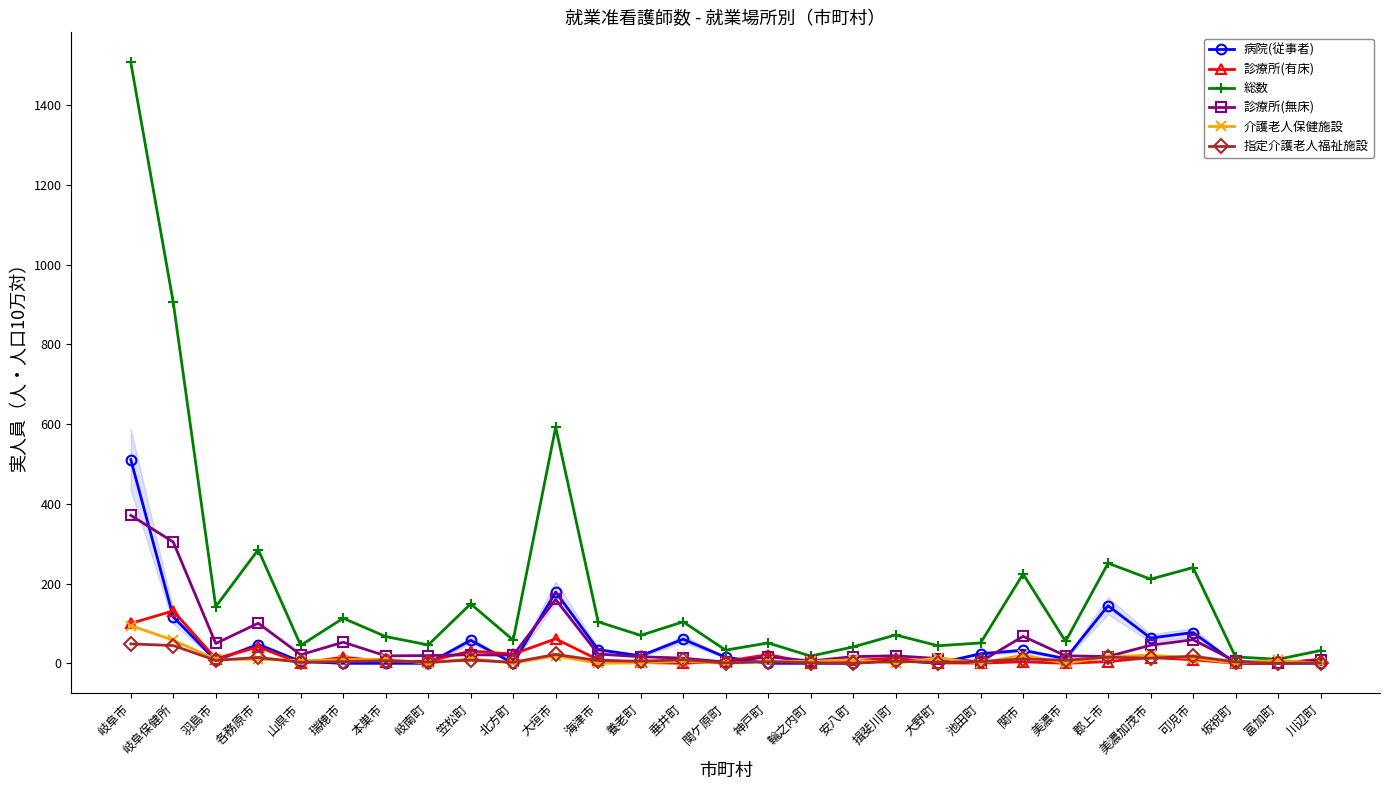

Which series has the widest spread of values?

総数